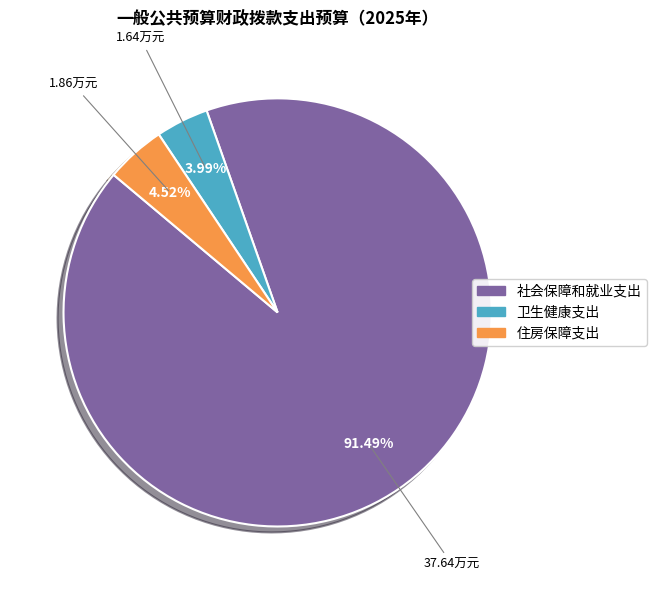

Between 卫生健康支出 and 住房保障支出, which is larger?

住房保障支出